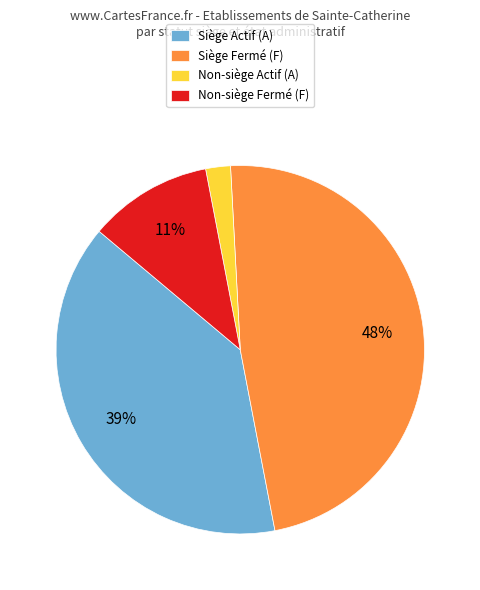

Which category has the smallest portion of the pie?

Non-siège Actif (A)